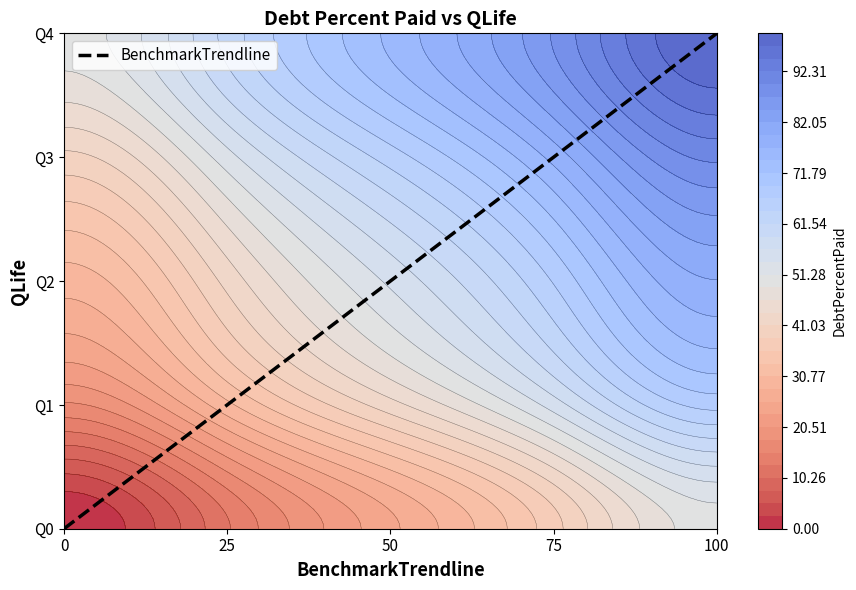

What is the change in value from 50 to 100?

+2